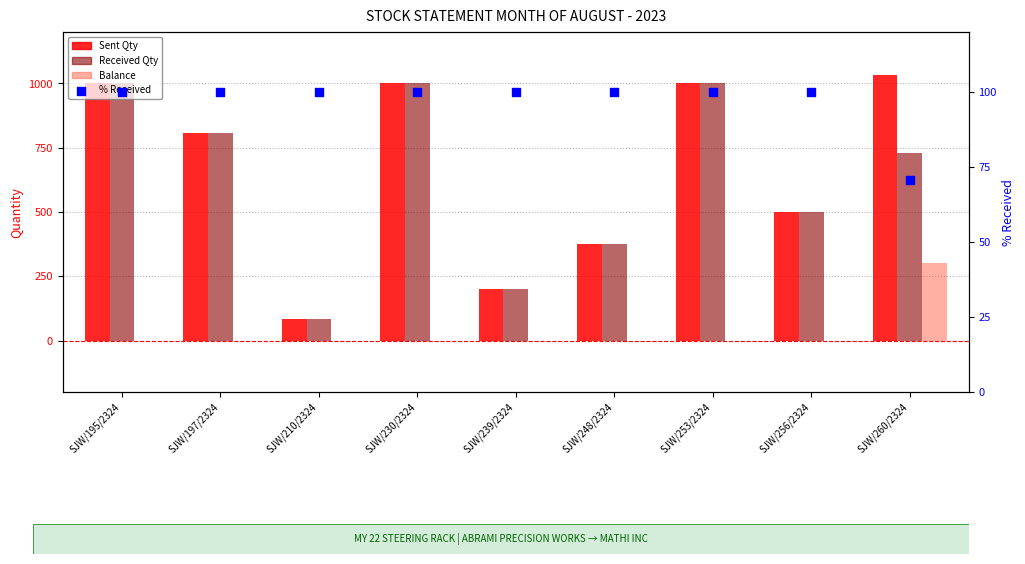

Which series contains the lowest Y value?

Balance